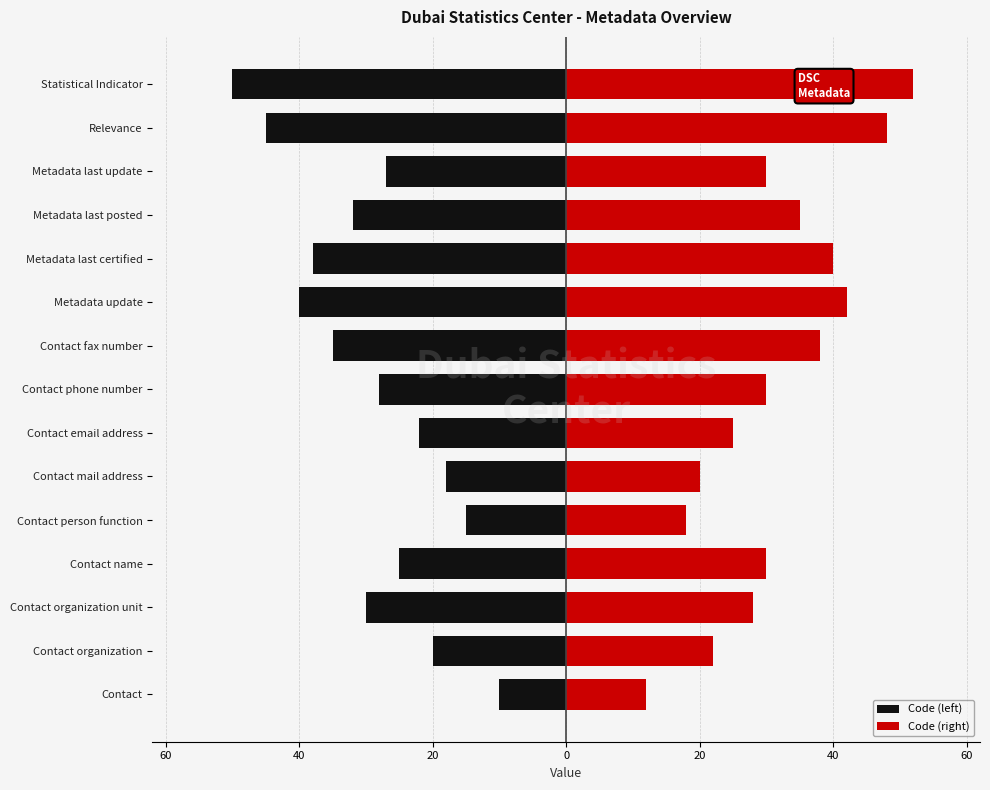

True or false: Code (right) has a value of 12 at Metadata update.

False